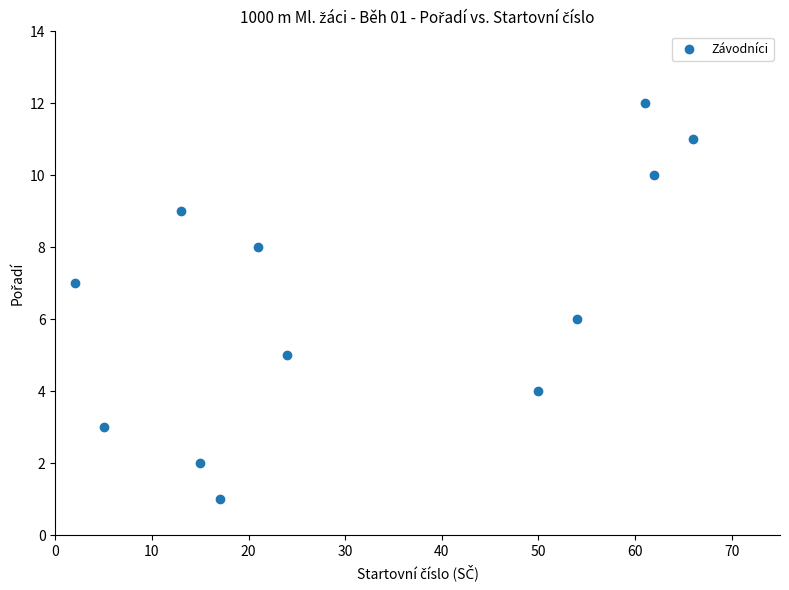

What is the average X value?

32